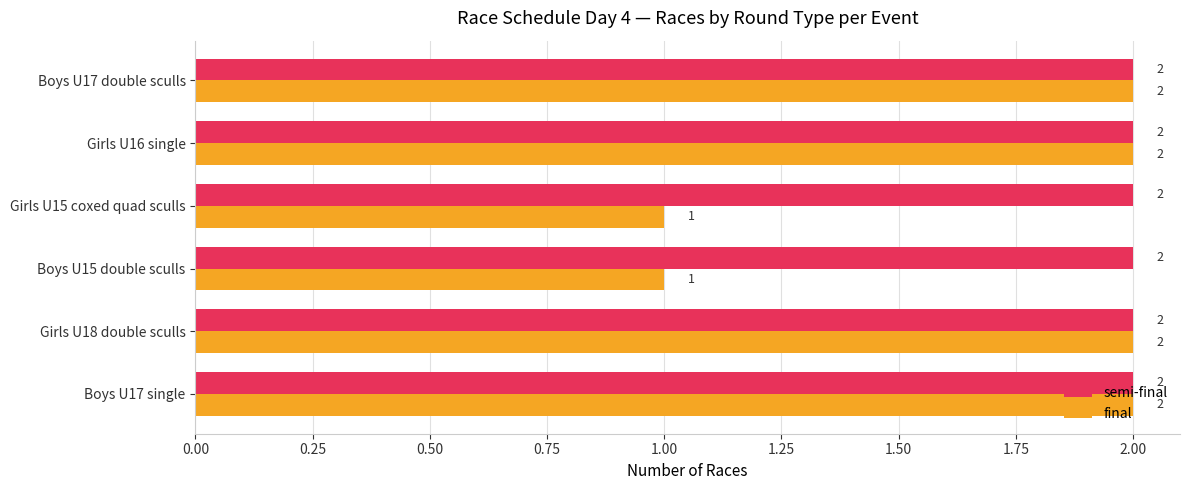

Which series has the largest total across all categories?

semi-final